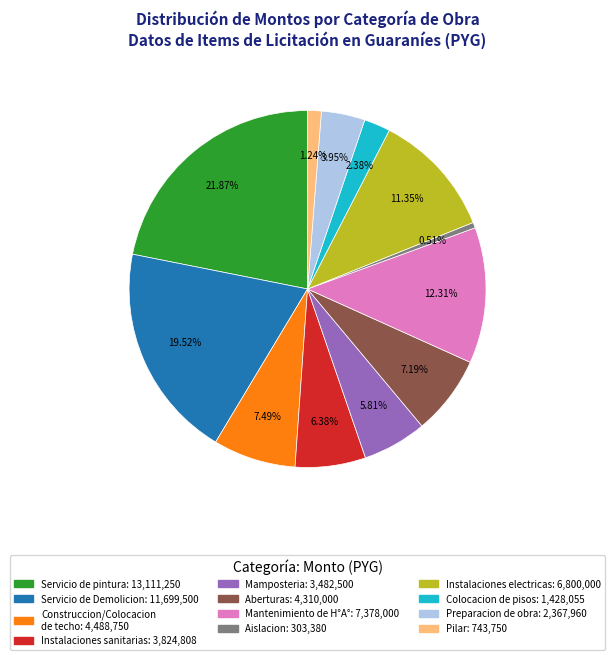

Is there a majority slice in this chart?

No